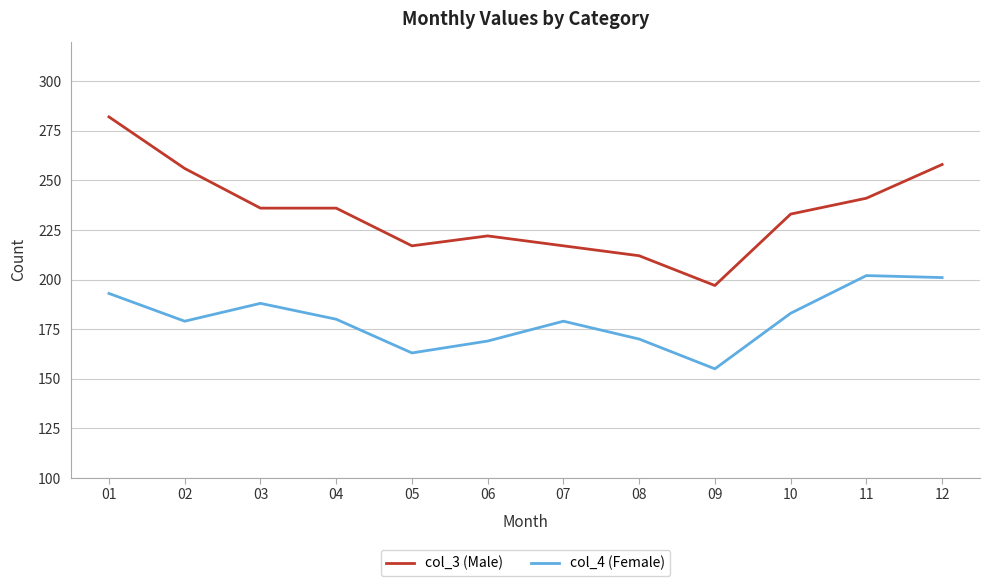

What is the difference between the maximum and minimum values in the col_4 (Female) series?

47